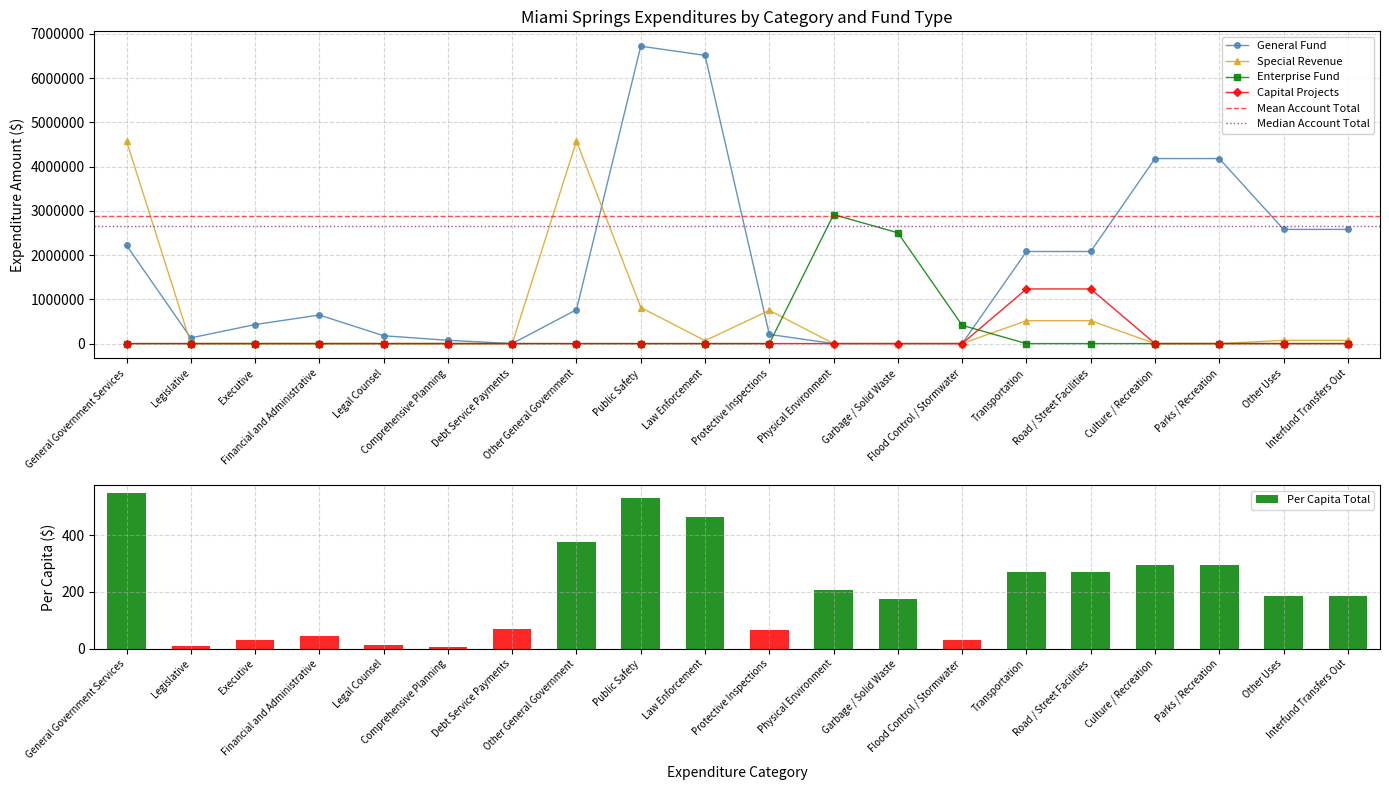

Reading right to left, what are all the values shown in this chart?

General Fund: Interfund Transfers Out=2580212.0	Other Uses=2580212.0	Parks / Recreation=4180906.0	Culture / Recreation=4180906.0	Road / Street Facilities=2080860.0	Transportation=2080860.0	Flood Control / Stormwater=0.0	Garbage / Solid Waste=0.0	Physical Environment=0.0	Protective Inspections=207011.0	Law Enforcement=6513170.0	Public Safety=6720181.0	Other General Government=765682.0	Debt Service Payments=0.0	Comprehensive Planning=74221.0	Legal Counsel=176935.0	Financial and Administrative=645407.0	Executive=429542.0	Legislative=128344.0	General Government Services=2220131.0
Special Revenue: Interfund Transfers Out=72772.0	Other Uses=72772.0	Parks / Recreation=0.0	Culture / Recreation=0.0	Road / Street Facilities=516750.0	Transportation=516750.0	Flood Control / Stormwater=0.0	Garbage / Solid Waste=0.0	Physical Environment=0.0	Protective Inspections=749080.0	Law Enforcement=65958.0	Public Safety=815038.0	Other General Government=4577107.0	Debt Service Payments=0.0	Comprehensive Planning=0.0	Legal Counsel=0.0	Financial and Administrative=0.0	Executive=0.0	Legislative=0.0	General Government Services=4577107.0
Enterprise Fund: Interfund Transfers Out=0.0	Other Uses=0.0	Parks / Recreation=0.0	Culture / Recreation=0.0	Road / Street Facilities=0.0	Transportation=0.0	Flood Control / Stormwater=412223.0	Garbage / Solid Waste=2502743.0	Physical Environment=2914966.0	Protective Inspections=0.0	Law Enforcement=0.0	Public Safety=0.0	Other General Government=0.0	Debt Service Payments=0.0	Comprehensive Planning=0.0	Legal Counsel=0.0	Financial and Administrative=0.0	Executive=0.0	Legislative=0.0	General Government Services=0.0
Capital Projects: Interfund Transfers Out=0.0	Other Uses=0.0	Parks / Recreation=0.0	Culture / Recreation=0.0	Road / Street Facilities=1234680.0	Transportation=1234680.0	Flood Control / Stormwater=0.0	Garbage / Solid Waste=0.0	Physical Environment=0.0	Protective Inspections=0.0	Law Enforcement=0.0	Public Safety=0.0	Other General Government=0.0	Debt Service Payments=0.0	Comprehensive Planning=0.0	Legal Counsel=0.0	Financial and Administrative=0.0	Executive=0.0	Legislative=0.0	General Government Services=0.0
Account Total: Interfund Transfers Out=186.9	Other Uses=186.9	Parks / Recreation=294.6	Culture / Recreation=294.6	Road / Street Facilities=270.0	Transportation=270.0	Flood Control / Stormwater=29.1	Garbage / Solid Waste=176.3	Physical Environment=205.4	Protective Inspections=67.4	Law Enforcement=463.6	Public Safety=531.0	Other General Government=376.5	Debt Service Payments=70.3	Comprehensive Planning=5.2	Legal Counsel=12.5	Financial and Administrative=45.5	Executive=30.3	Legislative=9.0	General Government Services=549.2